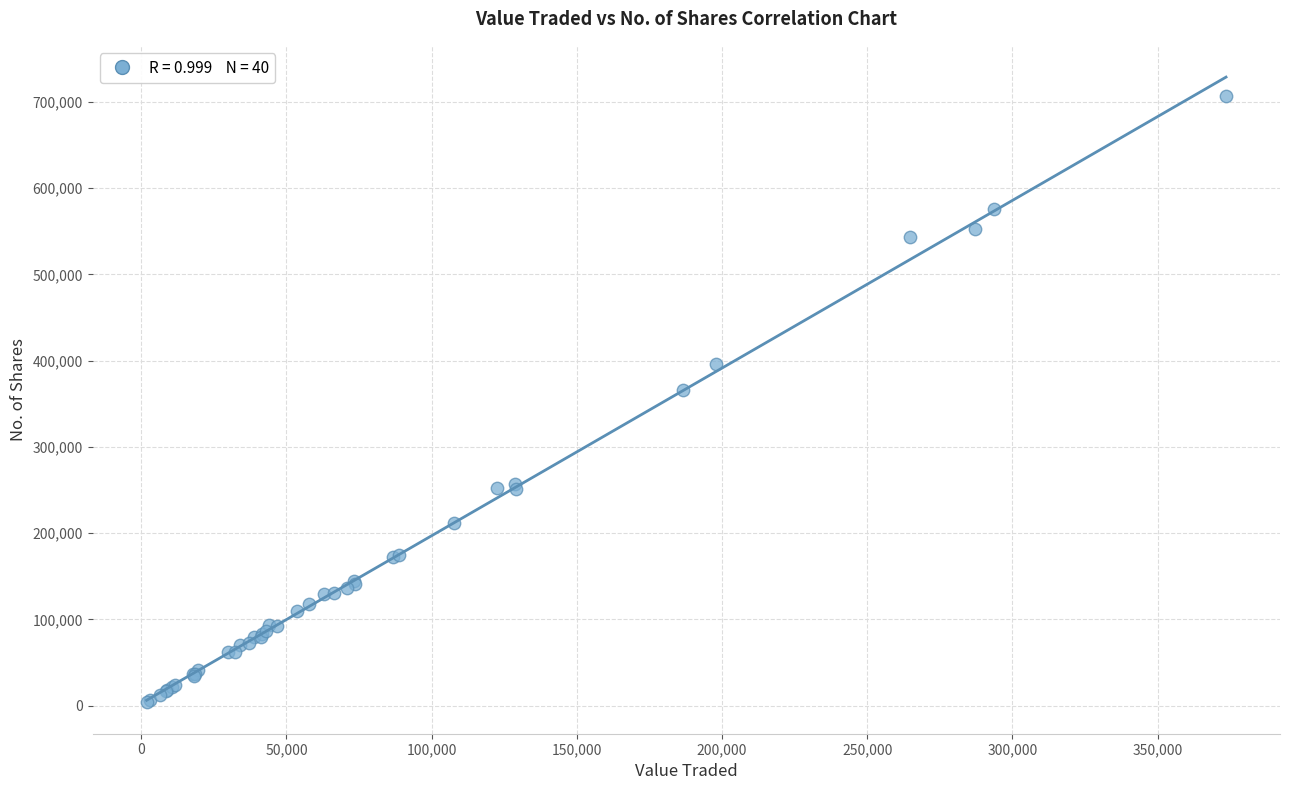

What Y value in the scatter plot is closest to 355242?

365566